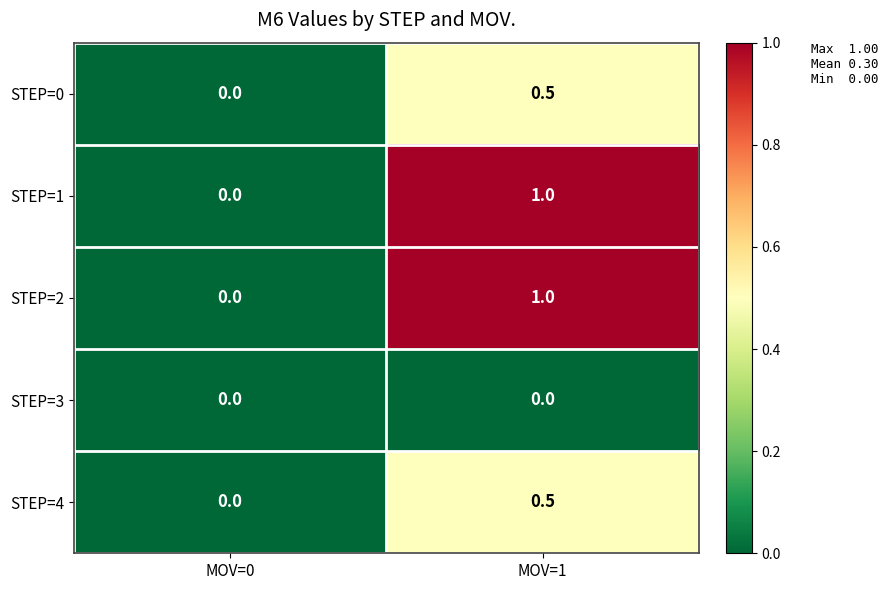

What is the spread (max minus min) of values at MOV=1?

1.0